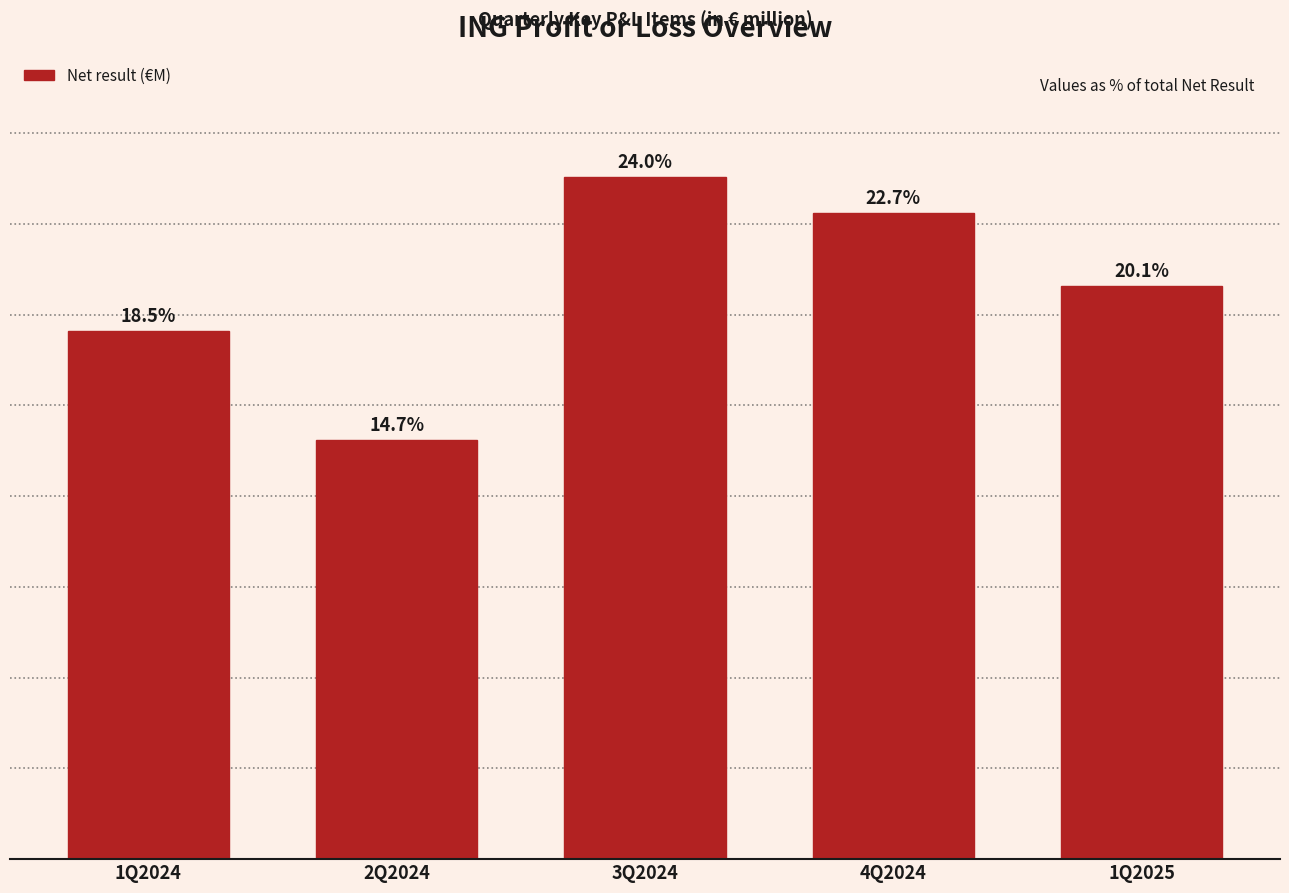

Does the chart contain any negative values?

No